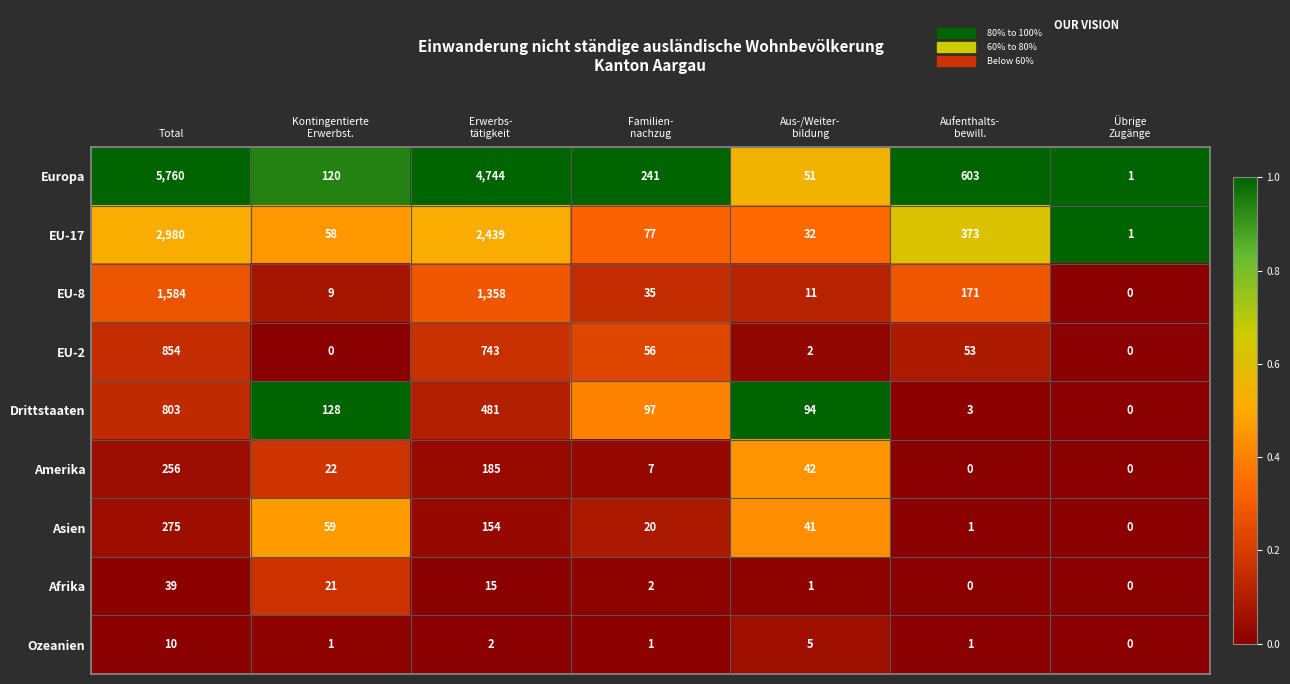

What is the difference between the second highest and second lowest values in the Drittstaaten series?

478